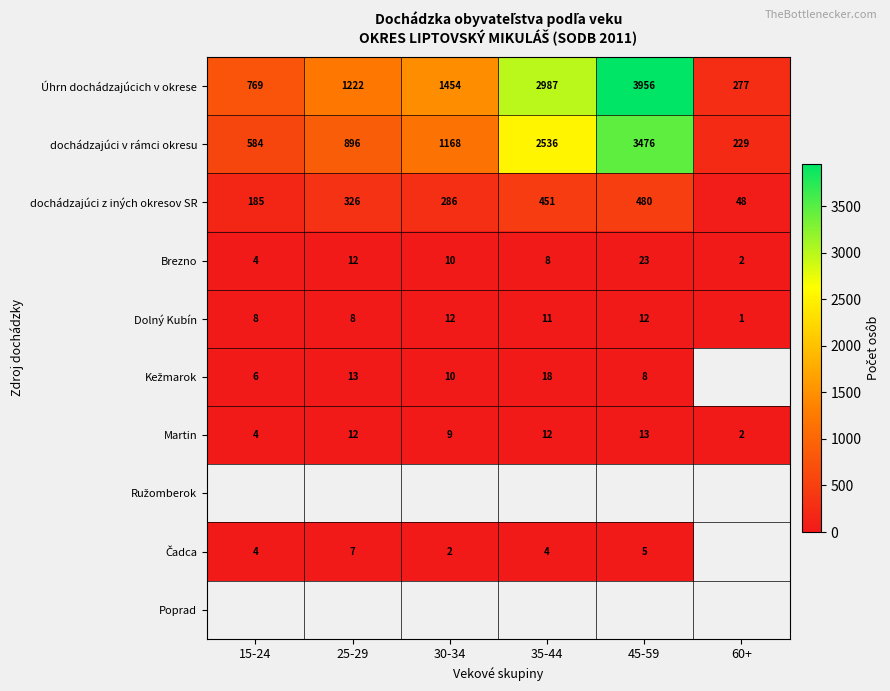

Is the value of Úhrn dochádzajúcich v okrese at 25-29 greater than the value of Martin at 30-34?

Yes